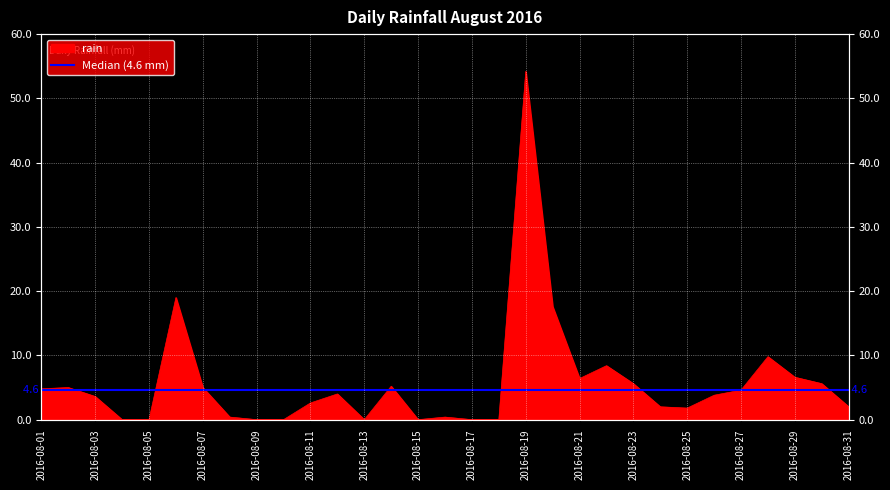

Reading left to right, what are all the values shown in this chart?

4.8	5.0	3.6	0.0	0.0	19.0	5.0	0.4	0.0	0.0	2.6	4.0	0.0	5.2	0.0	0.4	0.0	0.0	54.2	17.6	6.4	8.4	5.6	2.0	1.8	3.8	4.6	9.8	6.6	5.6	2.0